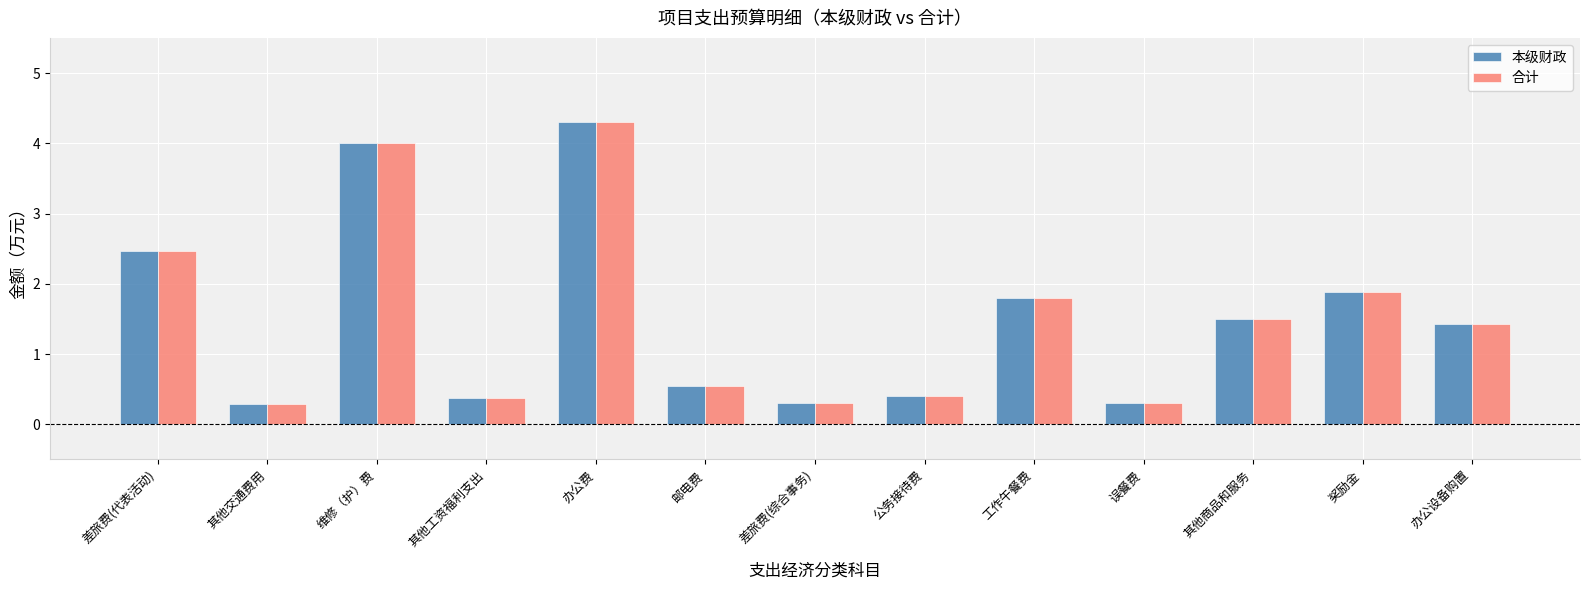

Which label corresponds to the largest value in the chart?

办公费